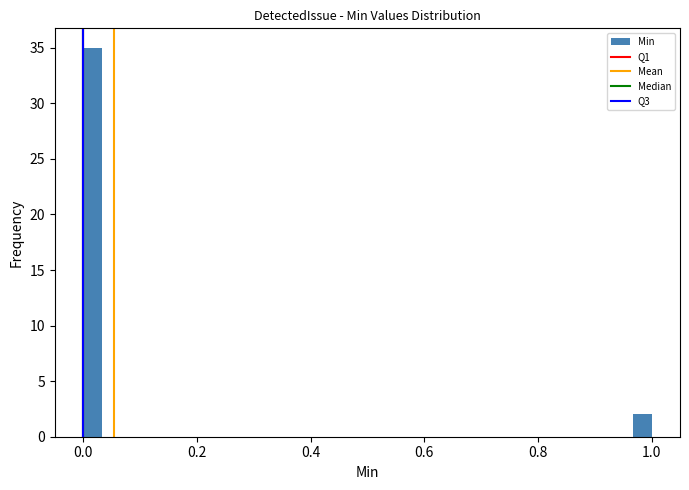

Read against the x-axis, roughly where is the centre of the tallest bar?

0.02